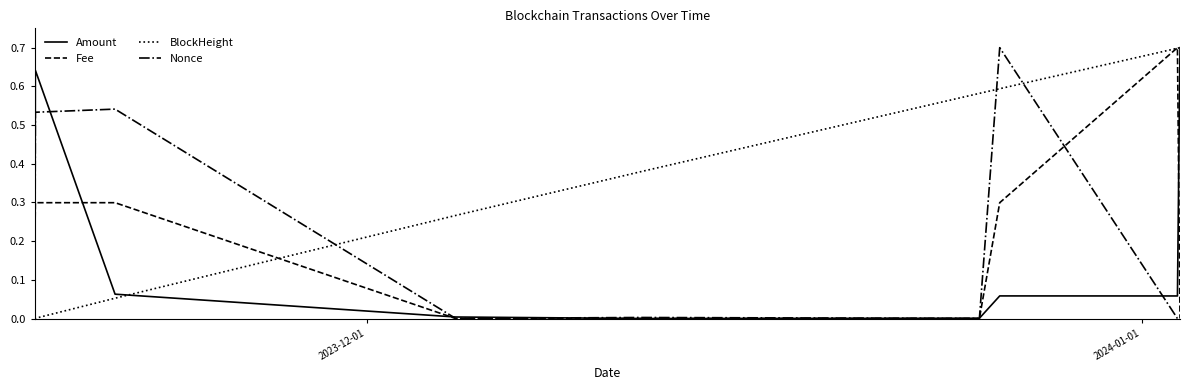

What is the maximum value for BlockHeight?

0.7